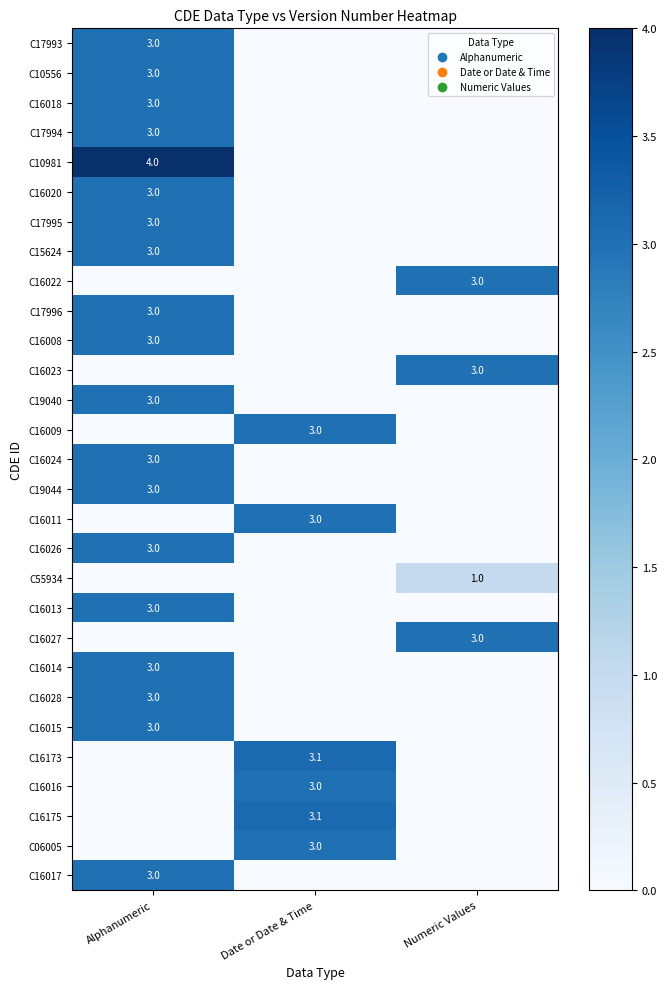

Is the value of C16173 at Date or Date & Time greater than the value of C17994 at Alphanumeric?

Yes